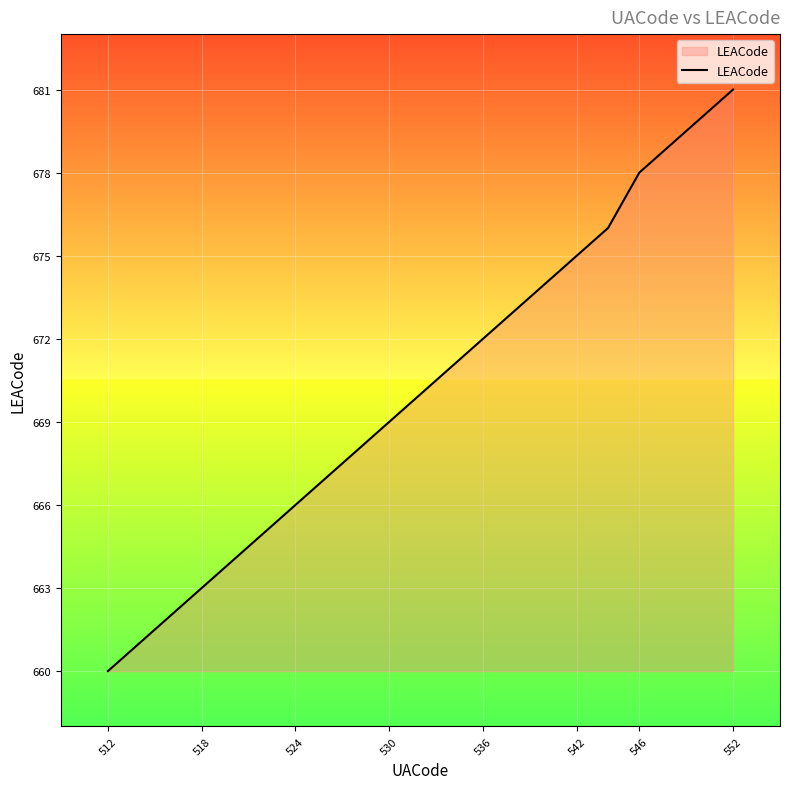

Reading left to right, transcribe all the data shown in this chart.

660	661	662	663	664	665	666	667	668	669	670	671	672	673	674	675	676	677	678	679	680	681